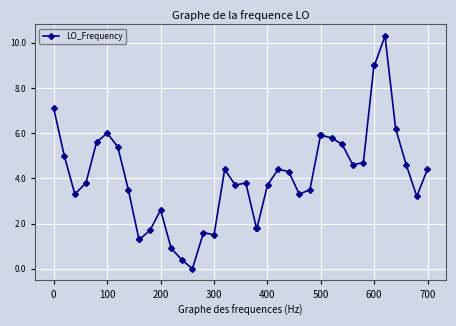

What is the greatest value displayed?

10.3